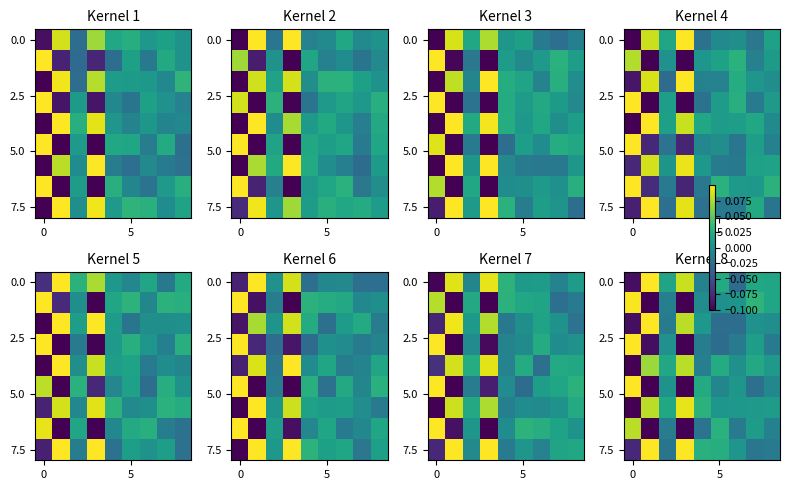

How many values in row_0 are below zero?

3